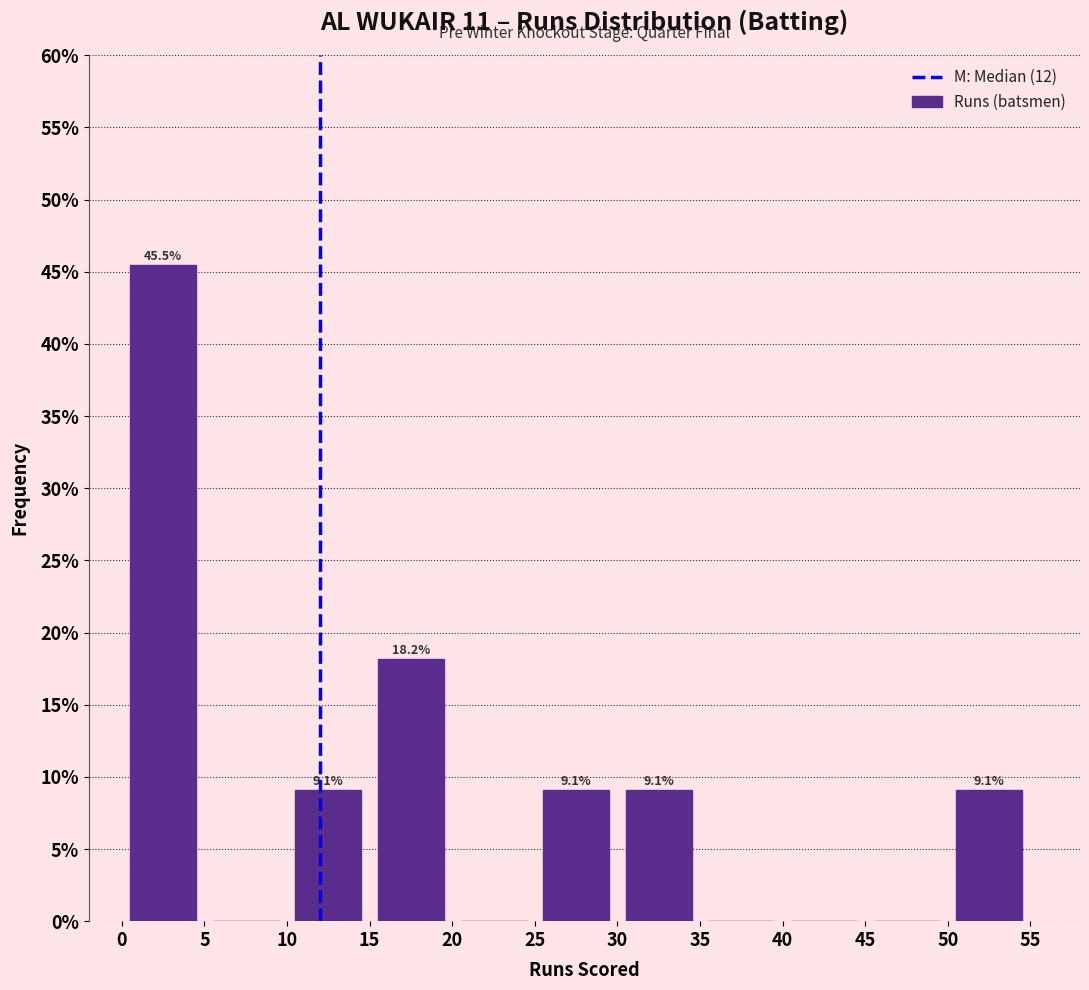

Which range on the x-axis has the tallest bar?

0 to 5